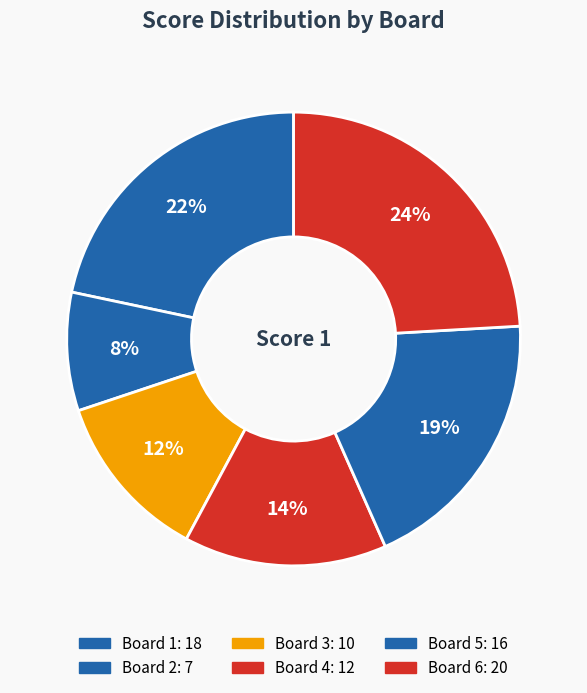

What is the change in value from Board 3 to Board 4?

+2